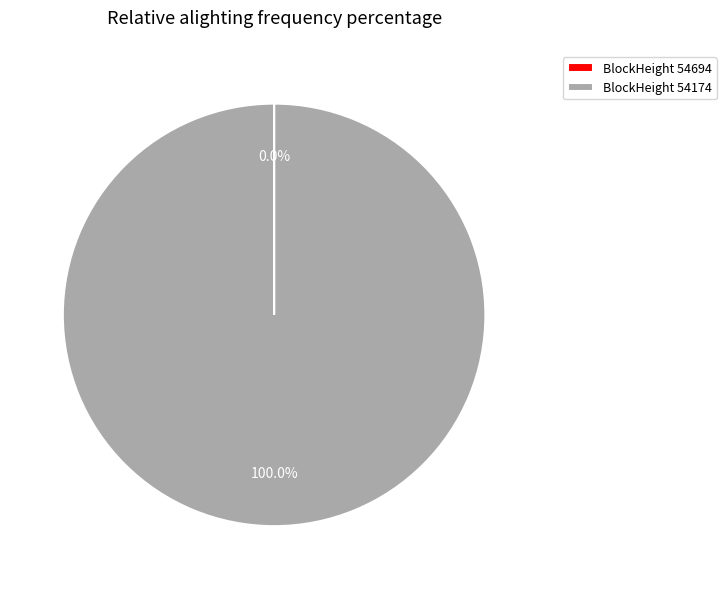

To the nearest percent, what is the difference between the largest and smallest slice percentages?

100%